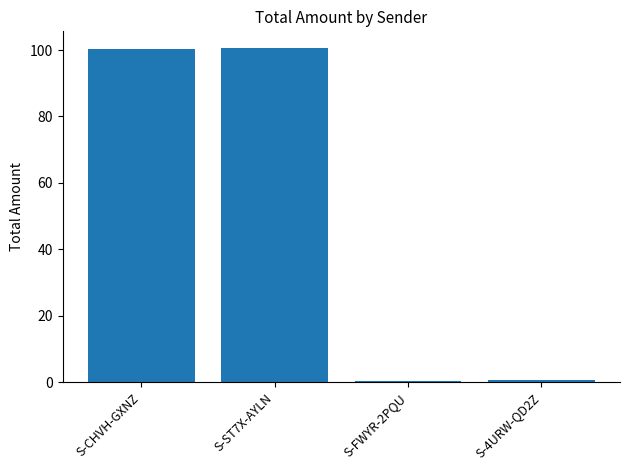

Where does the data first go above 100?

S-CHVH-GXNZ